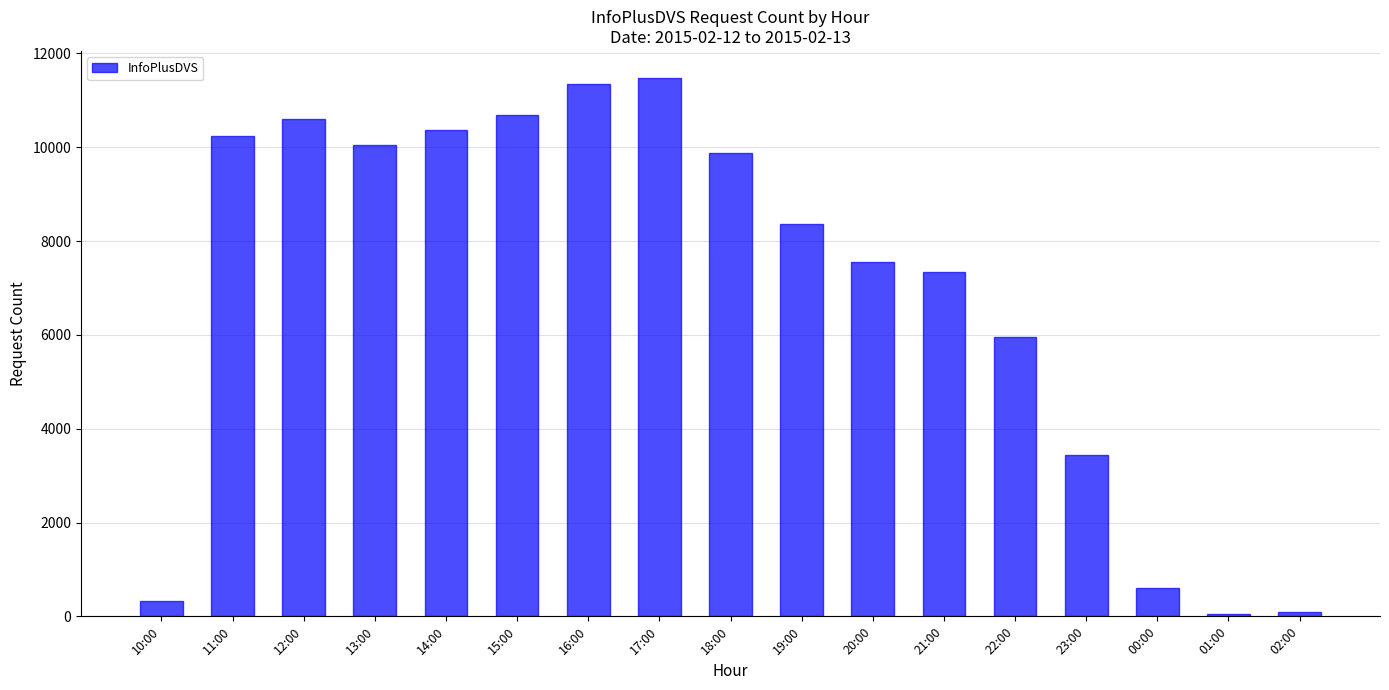

What is the greatest value displayed?

11479